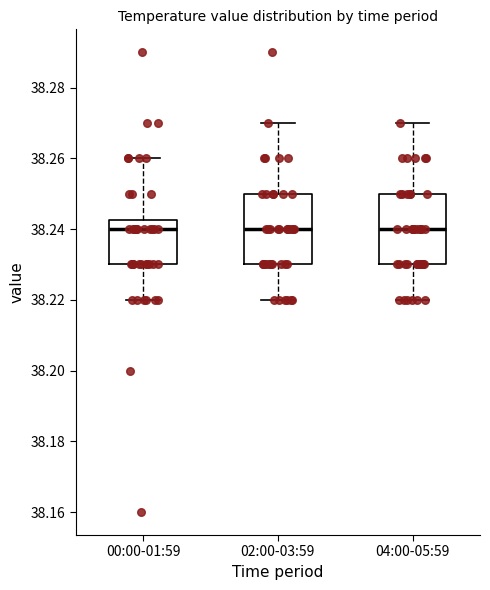

Reading left to right, transcribe this box plot: for each box, give where its median line is, the range the box spans, and where its two whiskers end, as read against the y-axis. The values are not printed on the chart, so give them approximately, as read against the axis.

00:00-01:59: median 38.240, box 38.230 to 38.242, whiskers 38.220 to 38.260
02:00-03:59: median 38.240, box 38.230 to 38.250, whiskers 38.220 to 38.270
04:00-05:59: median 38.240, box 38.230 to 38.250, whiskers 38.220 to 38.270